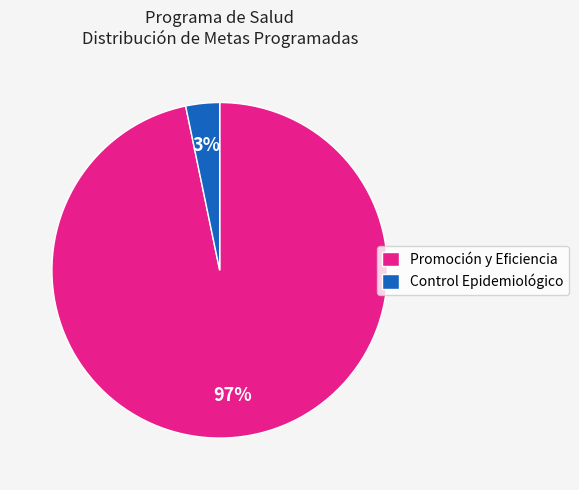

Rank the categories by value from highest to lowest.

Promoción y Eficiencia, Control Epidemiológico